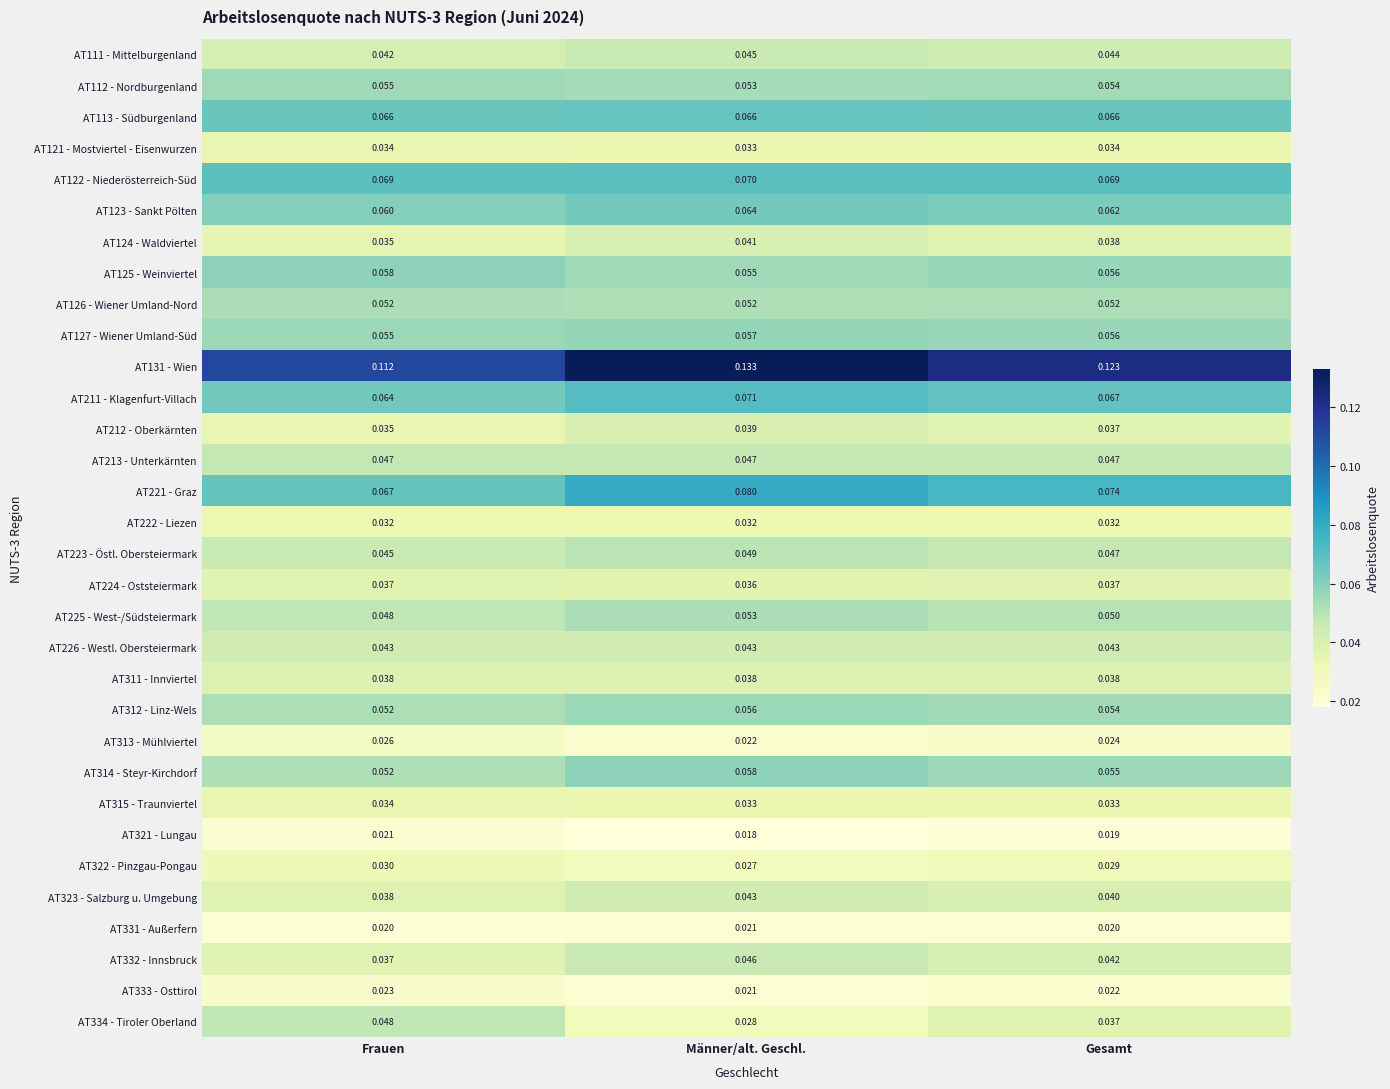

At which label is AT312 - Linz-Wels closest to 0?

Frauen